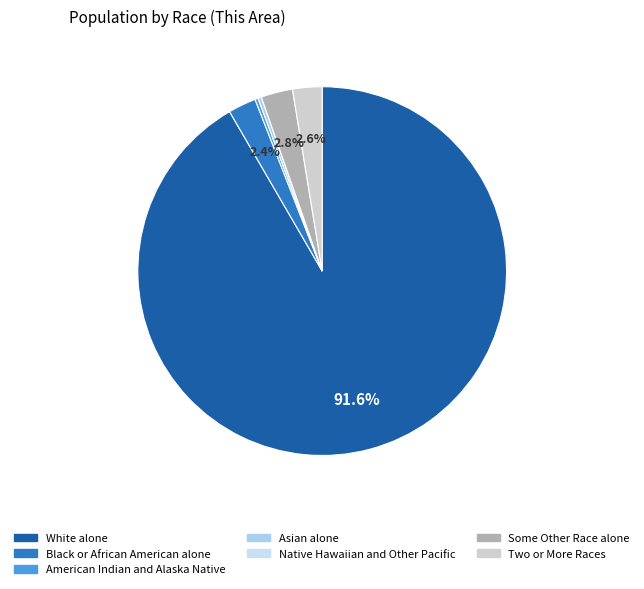

Which has a higher value, American Indian and Alaska Native or Native Hawaiian and Other Pacific?

American Indian and Alaska Native